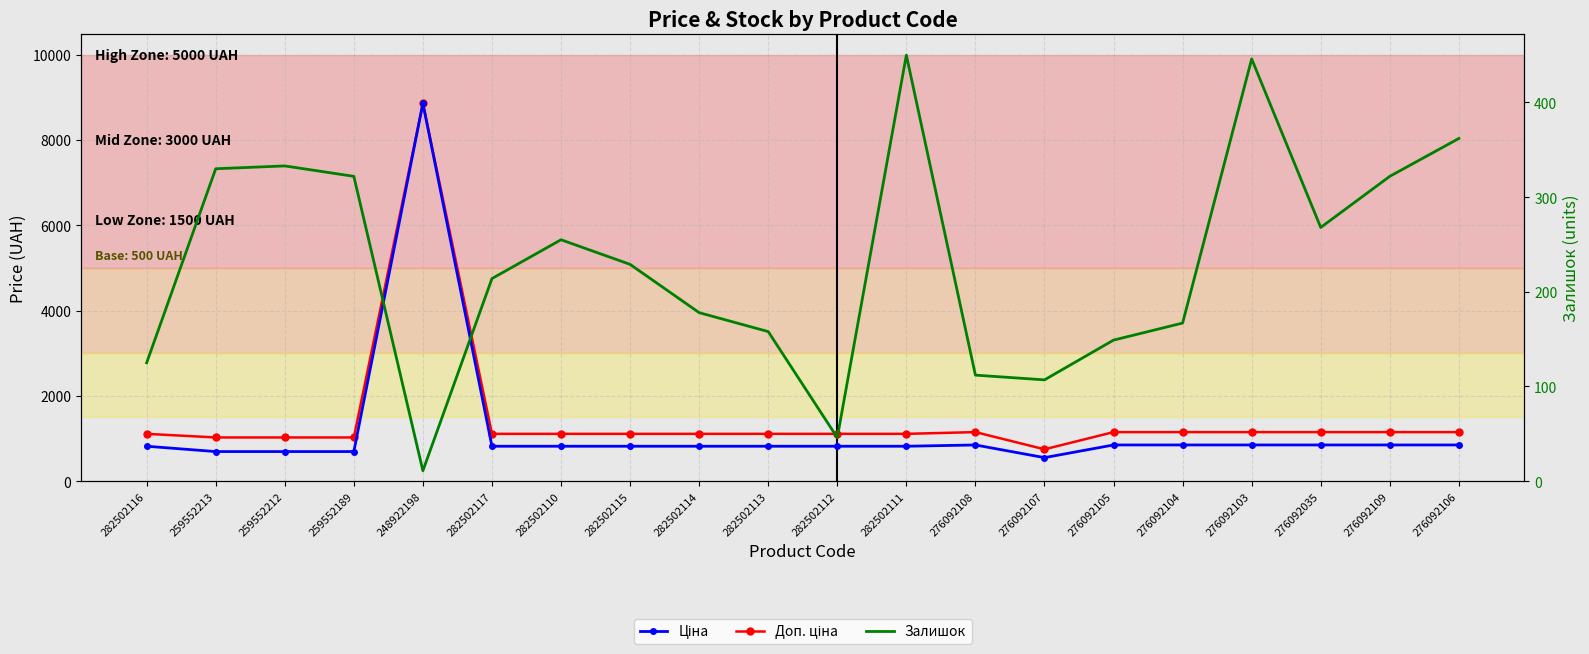

What is the value of the Доп. ціна point at the 18th from the left?

1149.7